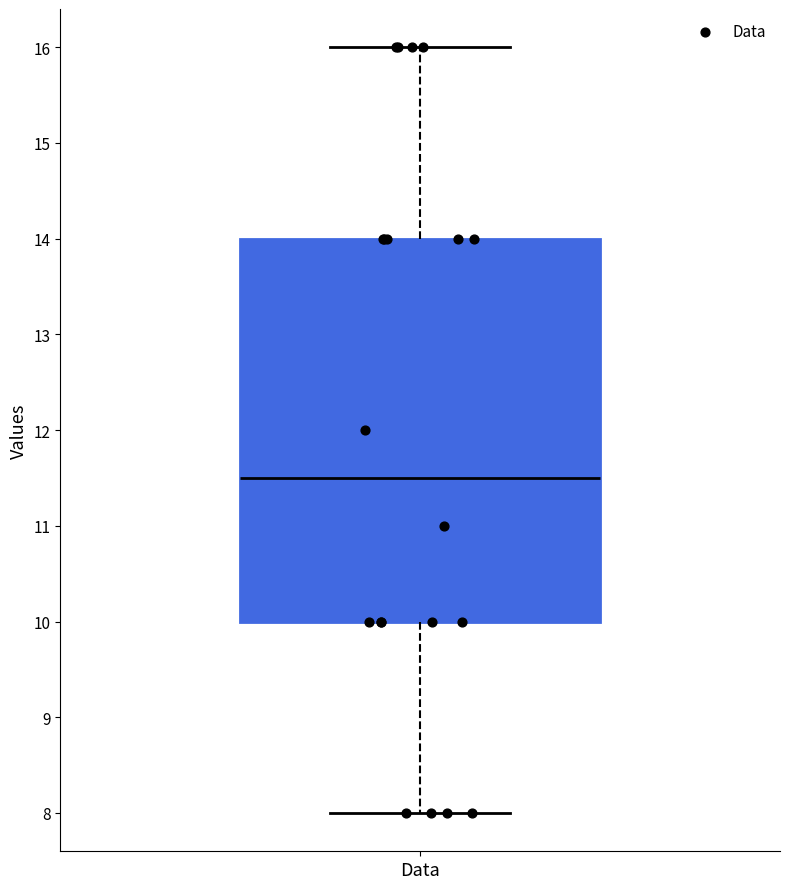

Where does the upper whisker of the box for Data end on the y-axis? The values are not printed on the chart, so give them approximately, as read against the axis.

16.0